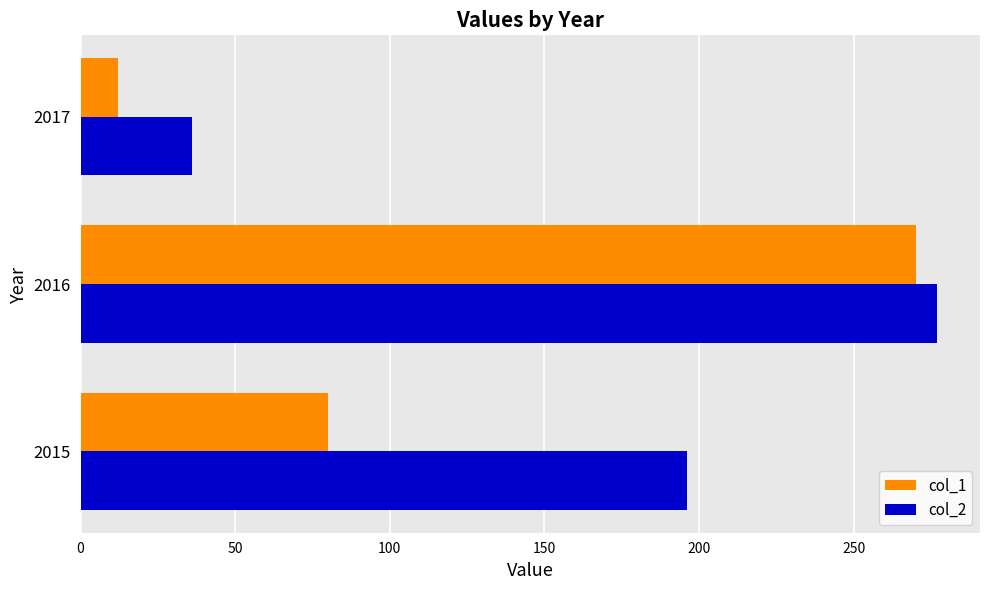

Rank the categories by col_2 value from highest to lowest.

2016, 2015, 2017